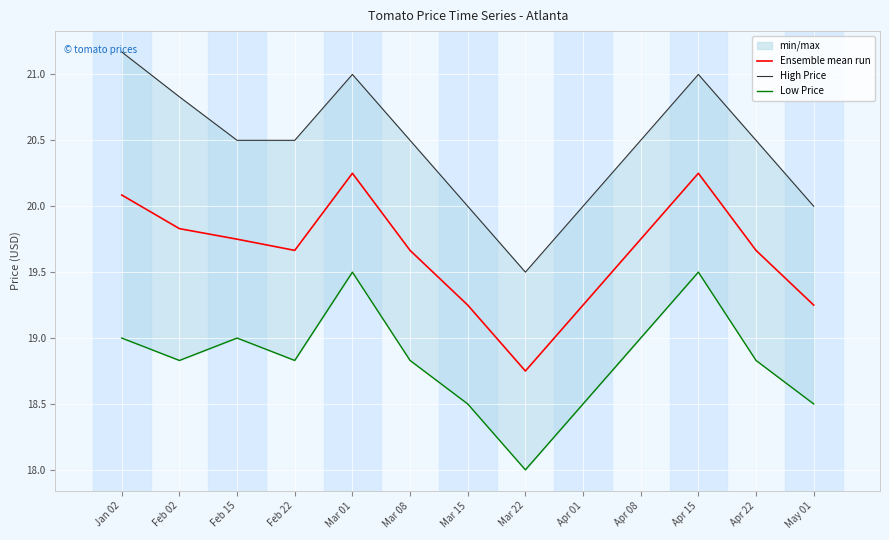

Reading right to left, list all the values displayed in this chart.

Ensemble mean run: May 01=19.2	Apr 22=19.7	Apr 15=20.2	Apr 08=19.8	Apr 01=19.2	Mar 22=18.8	Mar 15=19.2	Mar 08=19.7	Mar 01=20.2	Feb 22=19.7	Feb 15=19.8	Feb 02=19.8	Jan 02=20.1
High Price: May 01=20.0	Apr 22=20.5	Apr 15=21.0	Apr 08=20.5	Apr 01=20.0	Mar 22=19.5	Mar 15=20.0	Mar 08=20.5	Mar 01=21.0	Feb 22=20.5	Feb 15=20.5	Feb 02=20.8	Jan 02=21.2
Low Price: May 01=18.5	Apr 22=18.8	Apr 15=19.5	Apr 08=19.0	Apr 01=18.5	Mar 22=18.0	Mar 15=18.5	Mar 08=18.8	Mar 01=19.5	Feb 22=18.8	Feb 15=19.0	Feb 02=18.8	Jan 02=19.0